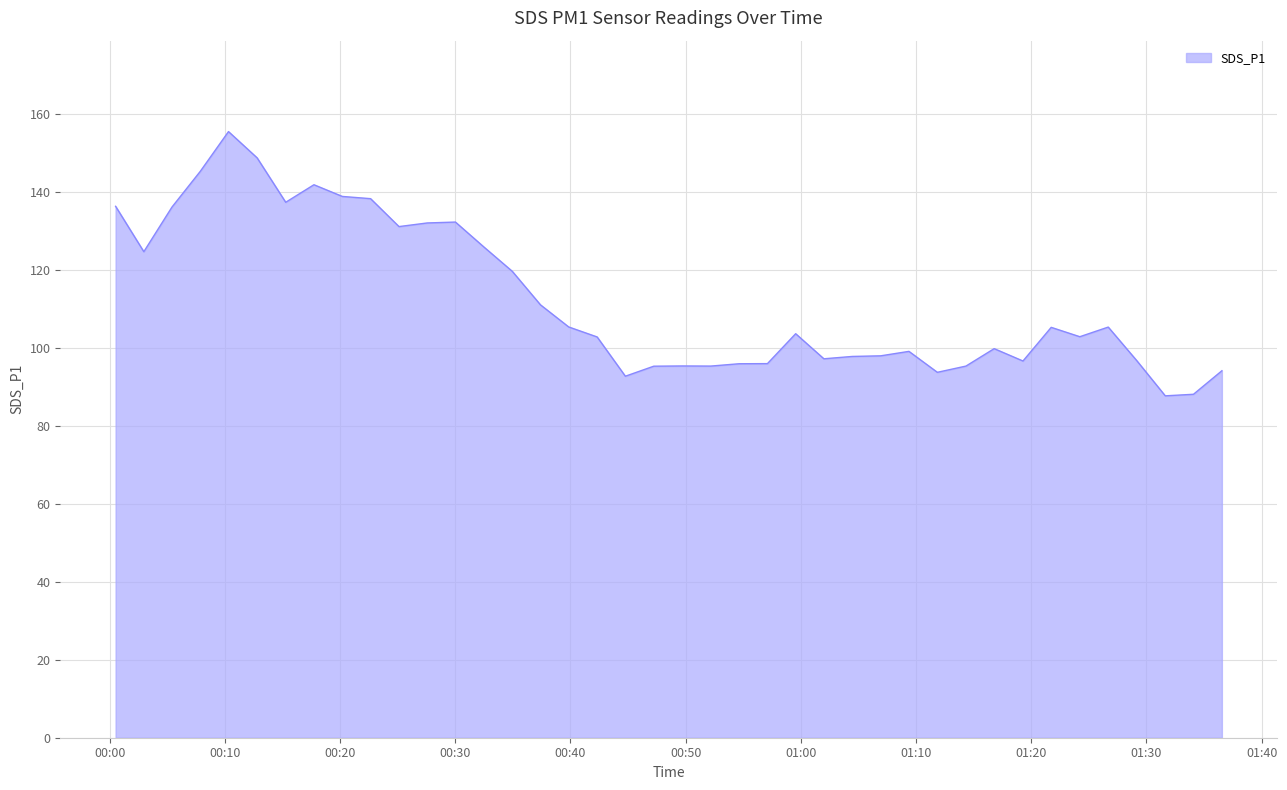

What is the average value?

112.3